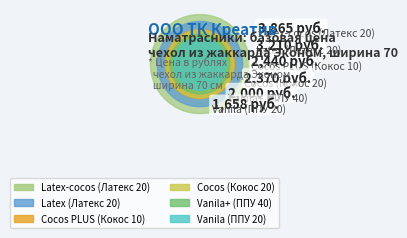

What percentage is the Latex-cocos (Латекс 20) slice, to the nearest percent?

25%